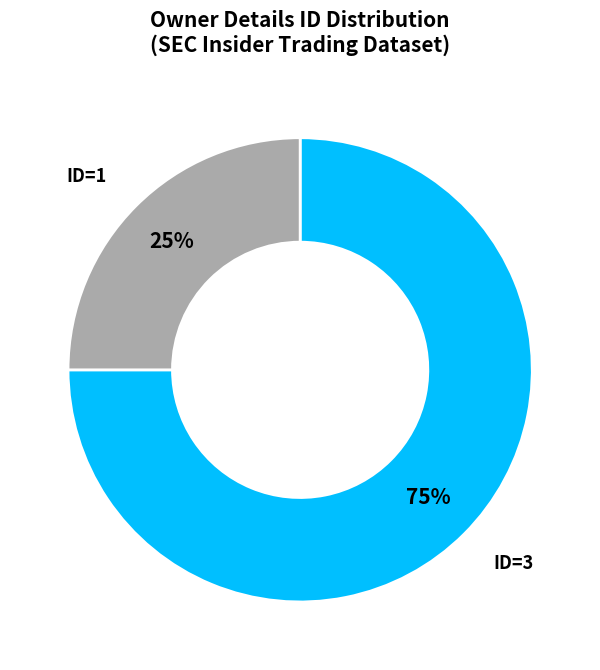

Is there any slice that represents more than half of the pie?

Yes